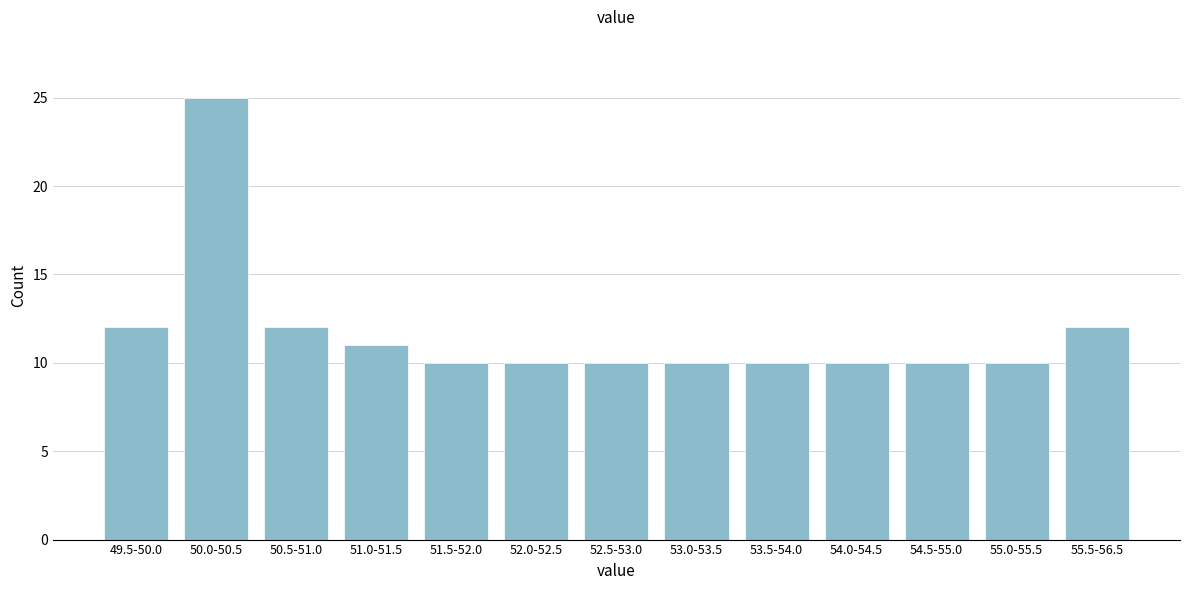

Reading right to left, list all the values displayed in this chart.

55.5-56.5=12	55.0-55.5=10	54.5-55.0=10	54.0-54.5=10	53.5-54.0=10	53.0-53.5=10	52.5-53.0=10	52.0-52.5=10	51.5-52.0=10	51.0-51.5=11	50.5-51.0=12	50.0-50.5=25	49.5-50.0=12